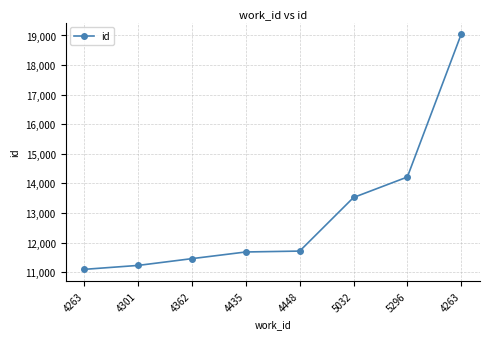

How many lines are shown in the chart?

1